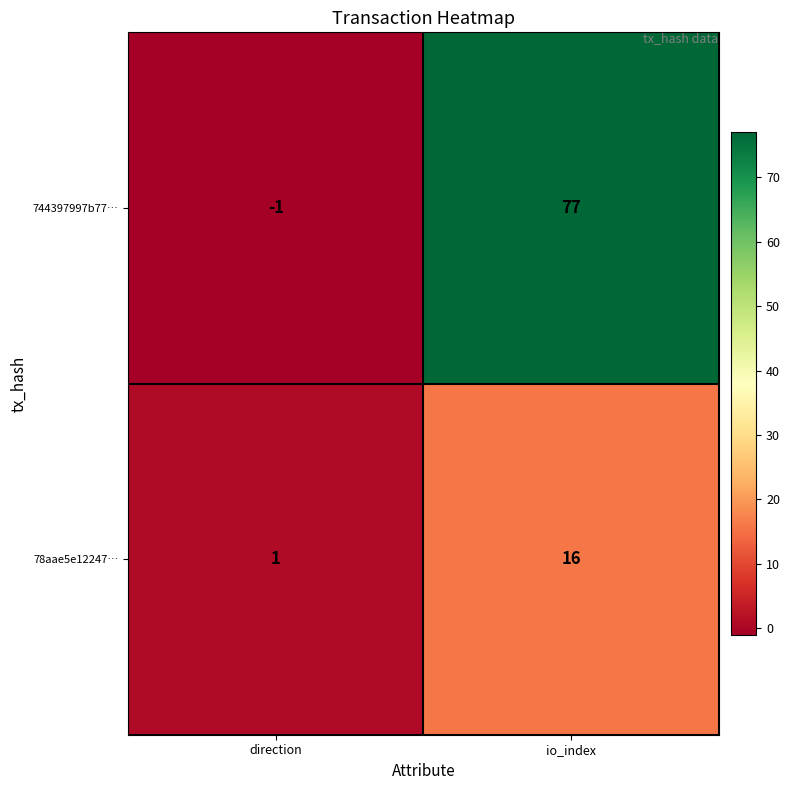

The value of 78aae5e12247… at direction is 0. True or false?

False